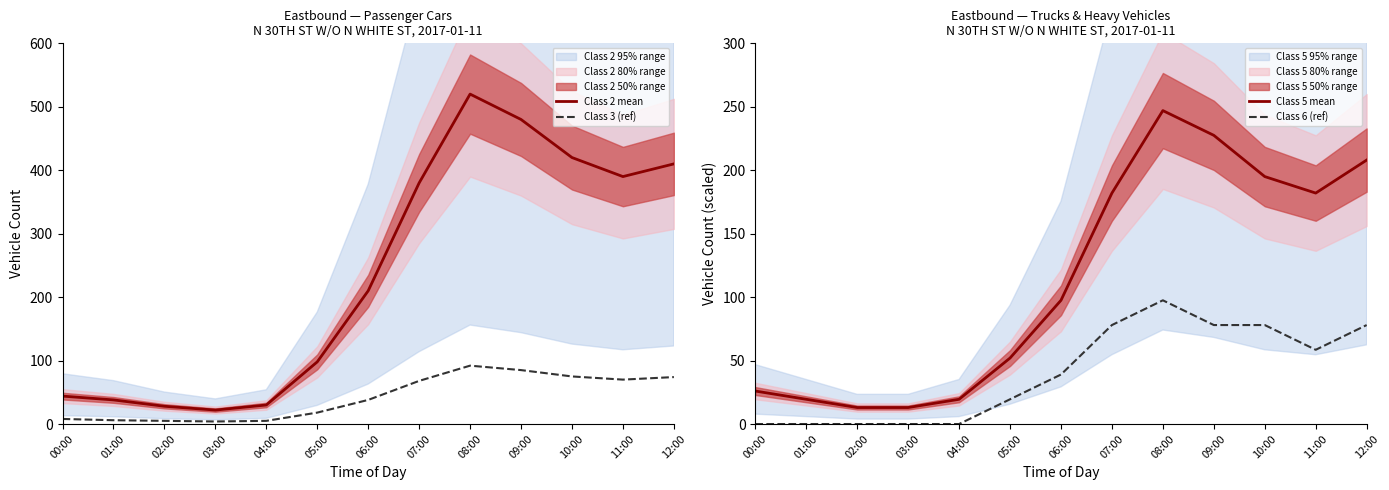

What position from the left is 10:00?

11